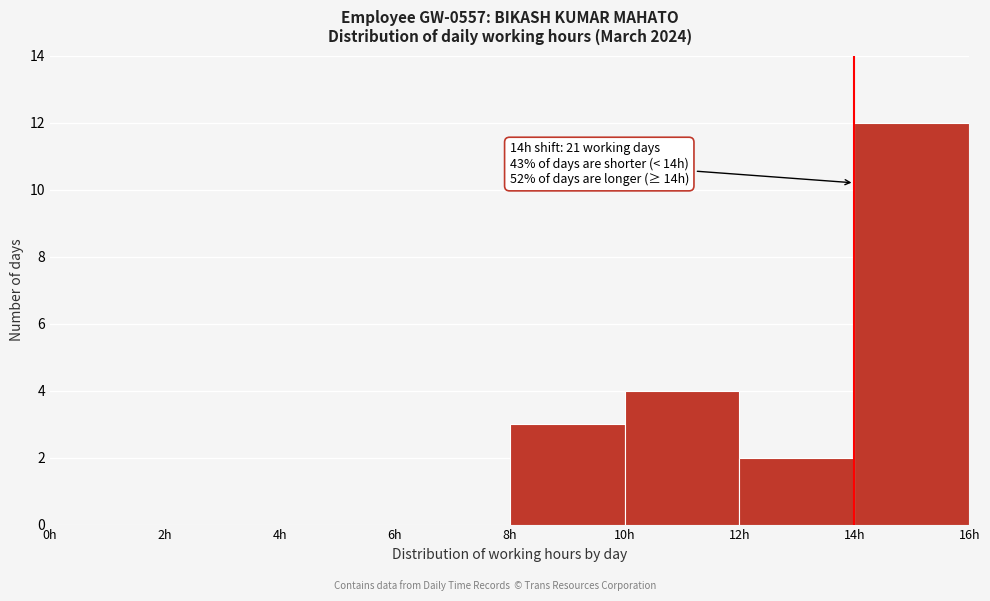

Over which range of the x-axis is the bar tallest?

14 to 16